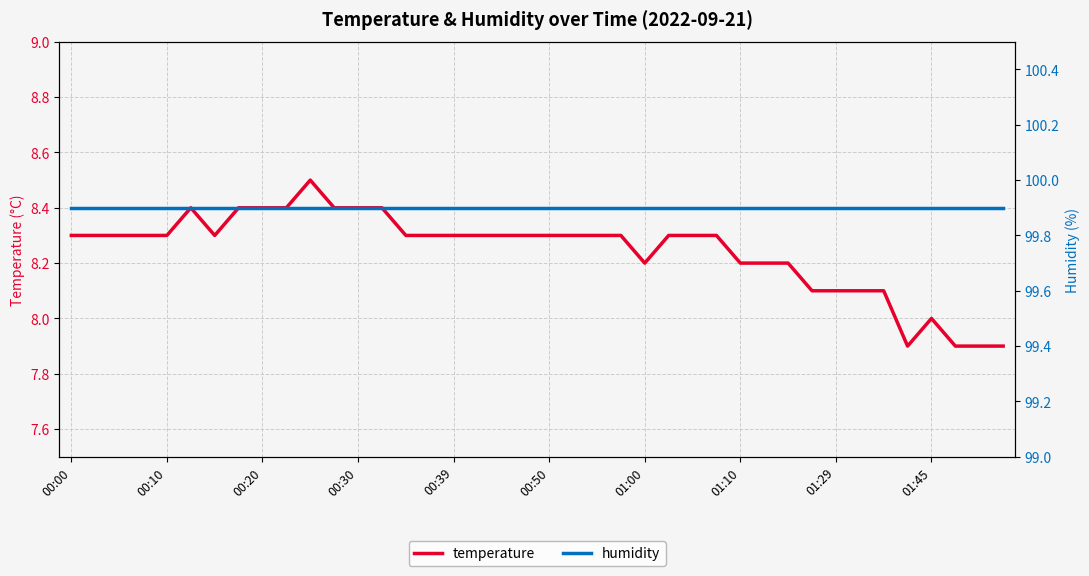

How many values in the temperature series exceed 8?

35